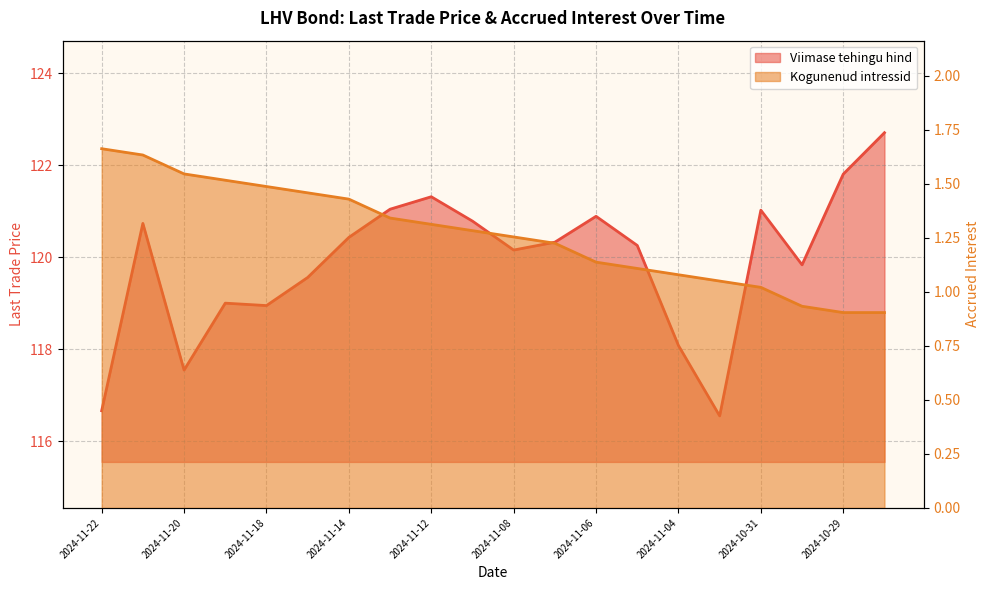

List the series in order of their overall mean, highest first.

Viimase tehingu hind, Kogunenud intressid